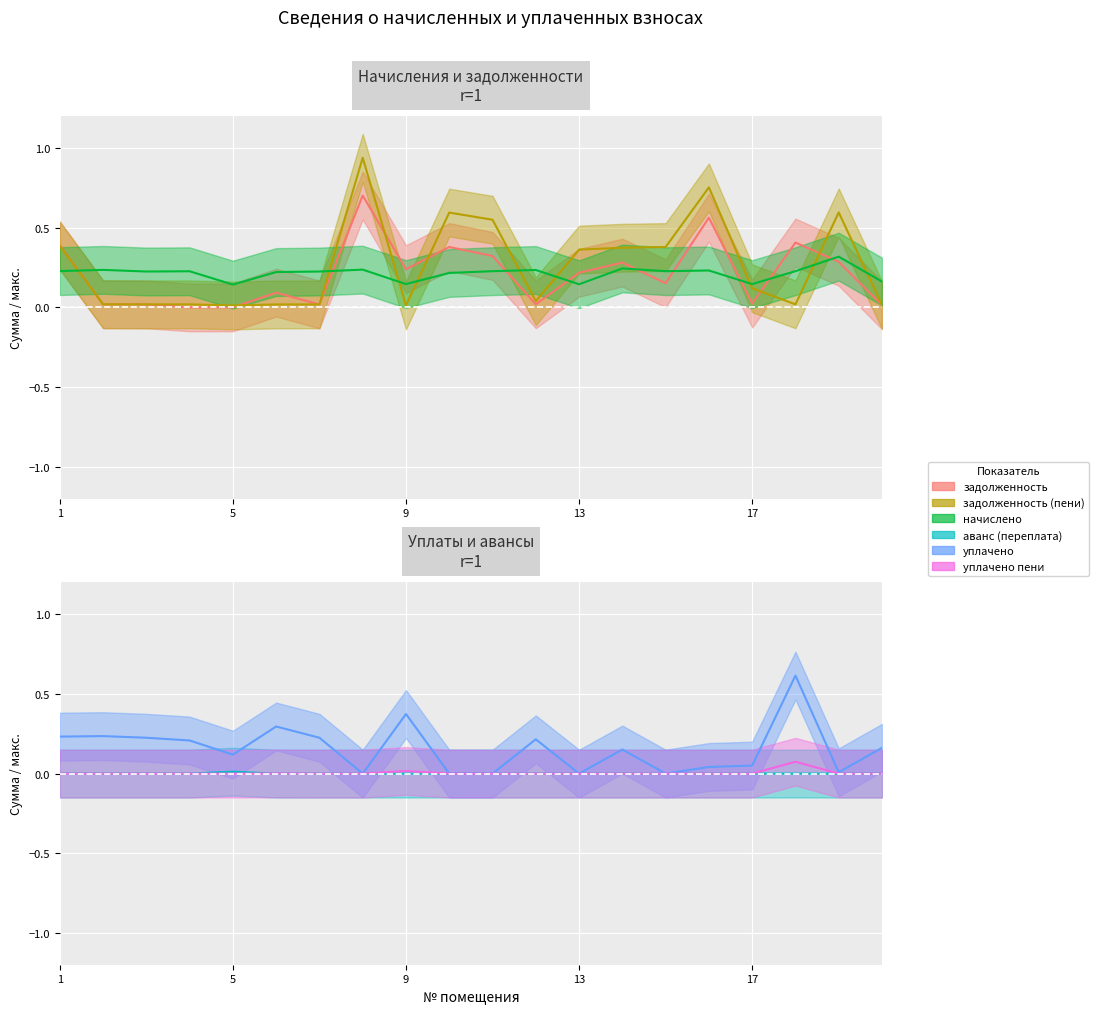

The уплачено пени series shows 0.0 at 15. True or false?

False